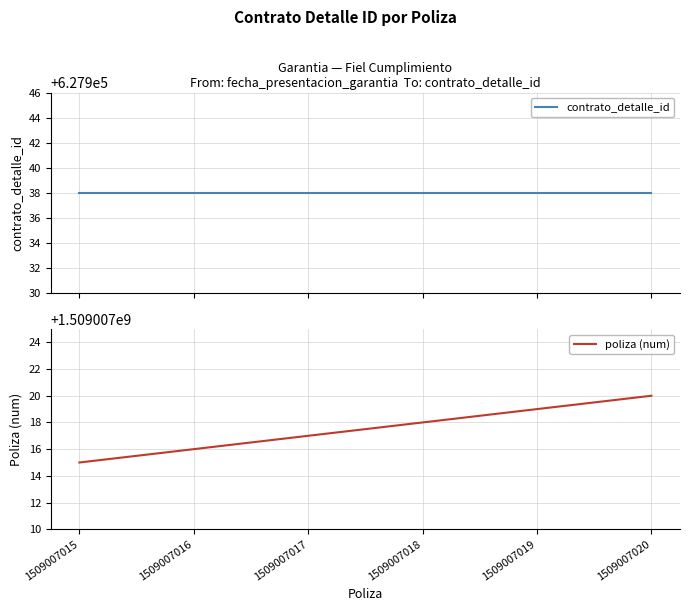

Rank the categories by poliza (num) value from highest to lowest.

1509007020, 1509007019, 1509007018, 1509007017, 1509007016, 1509007015